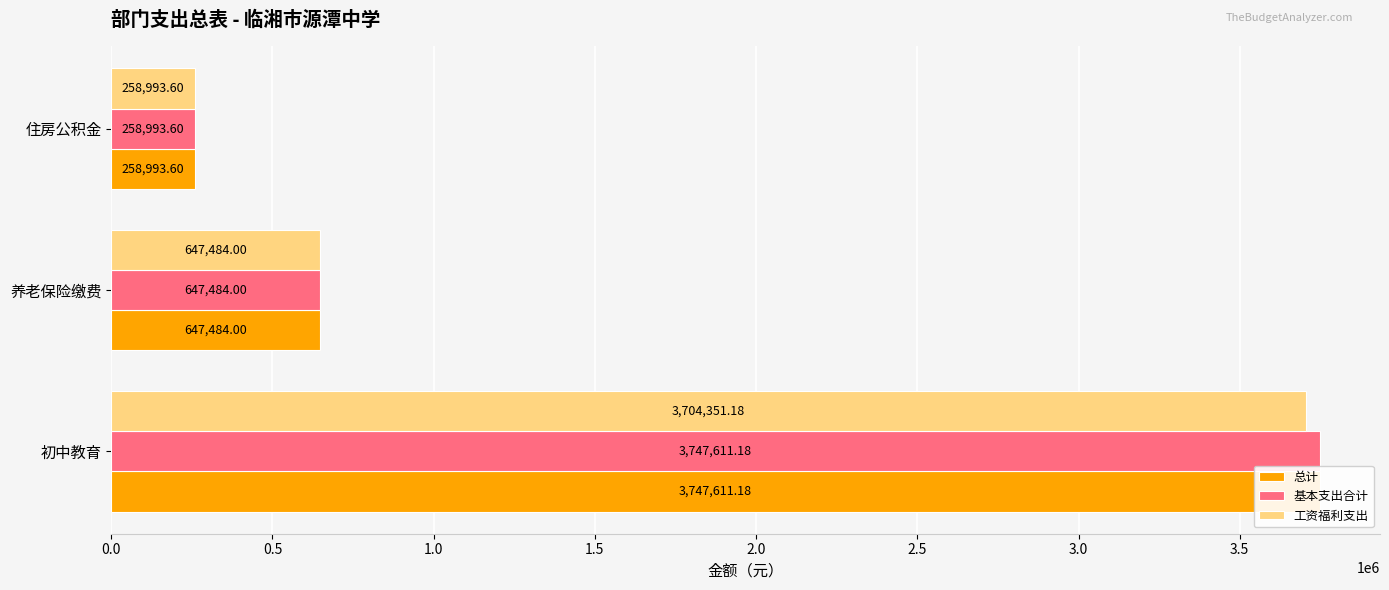

Is the value of 基本支出合计 at 初中教育 greater than the value of 总计 at 住房公积金?

Yes